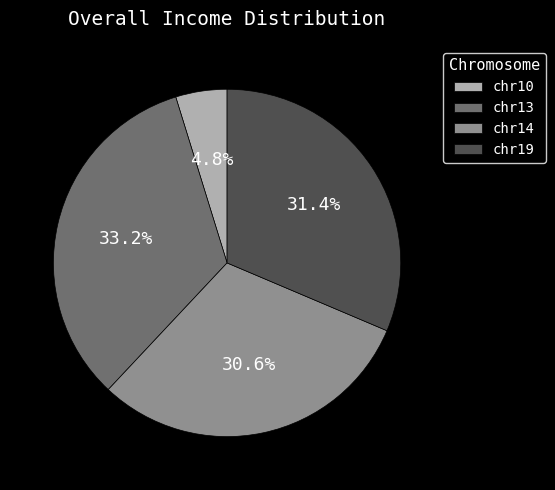

Between chr14 and chr13, which is larger?

chr13